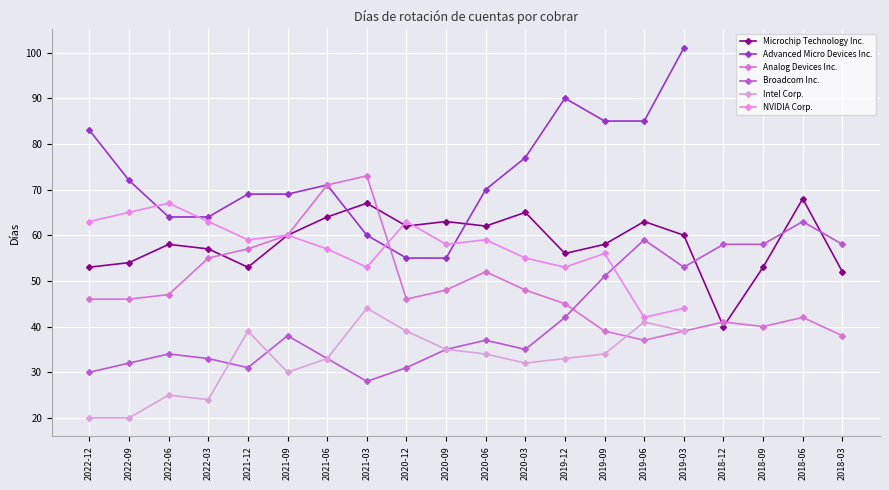

What is the label of the 8th point from the left?

2021-03